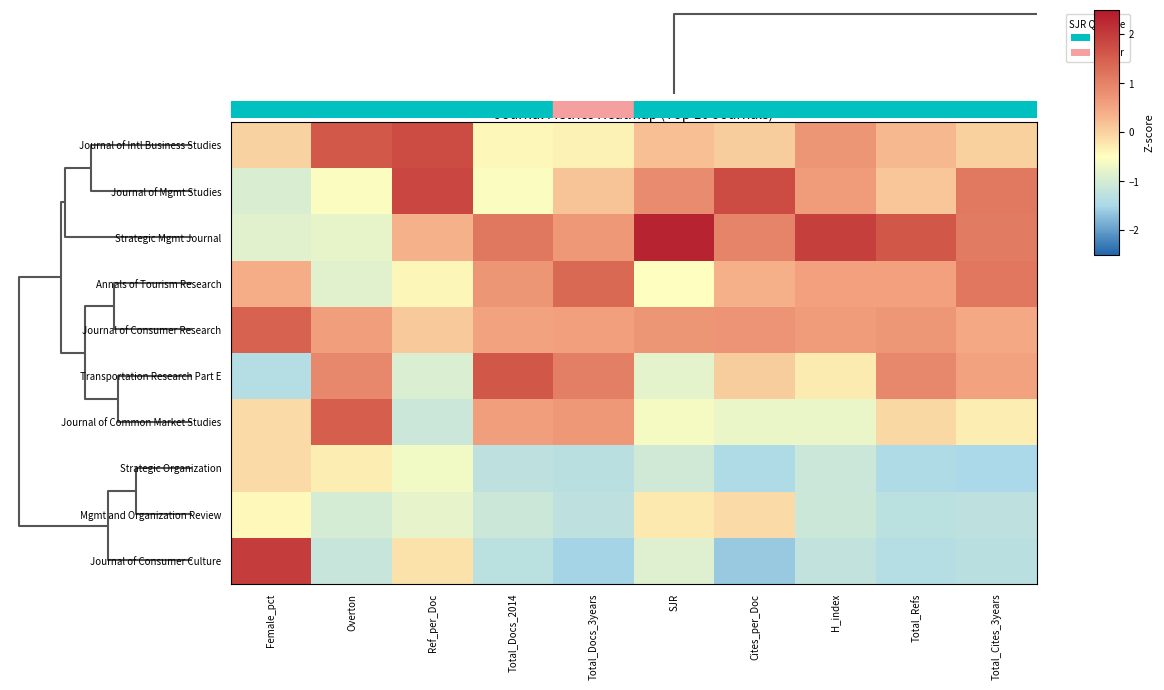

Rank the series by their maximum value, from highest to lowest.

Strategic Mgmt Journal, Journal of Consumer Culture, Journal of Mgmt Studies, Journal of Intl Business Studies, Transportation Research Part E, Journal of Common Market Studies, Journal of Consumer Research, Annals of Tourism Research, Mgmt and Organization Review, Strategic Organization